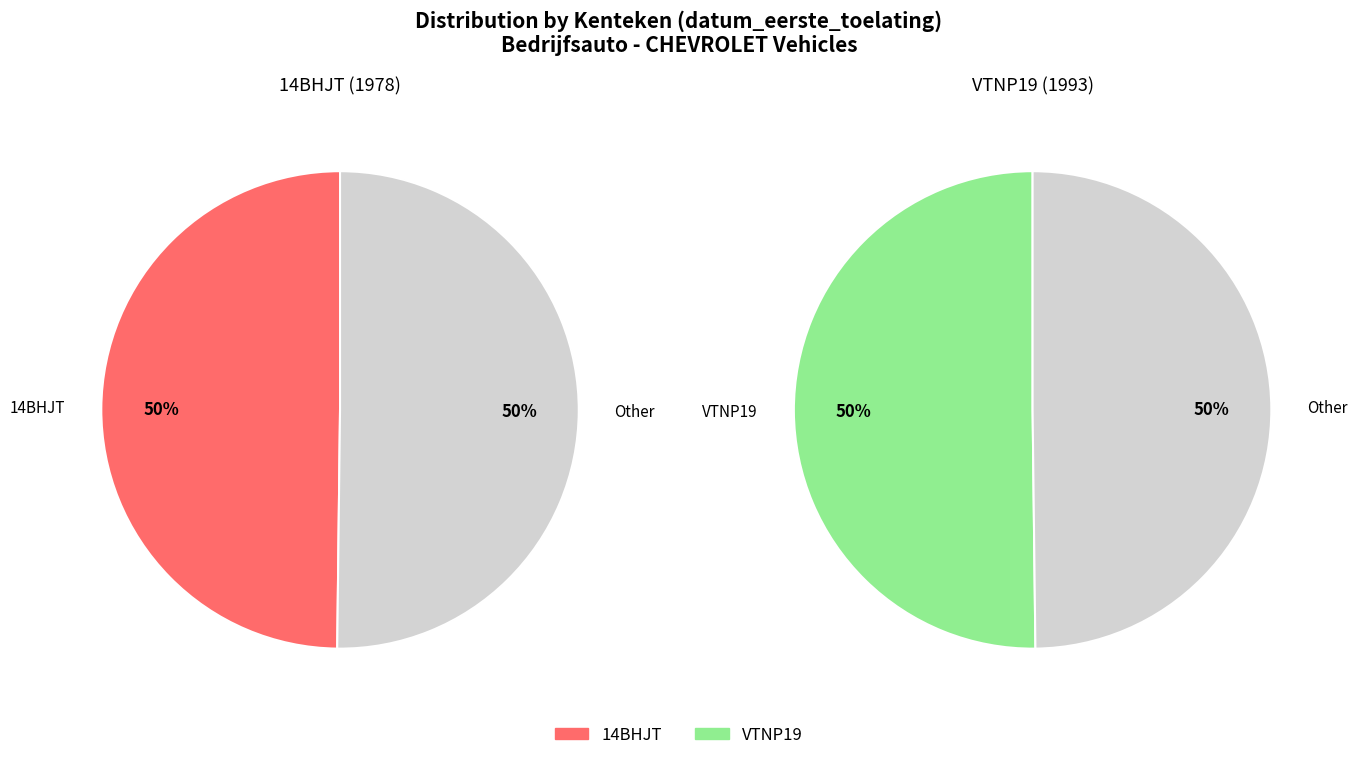

What is the total percentage of 14BHJT and VTNP19?

100.0%